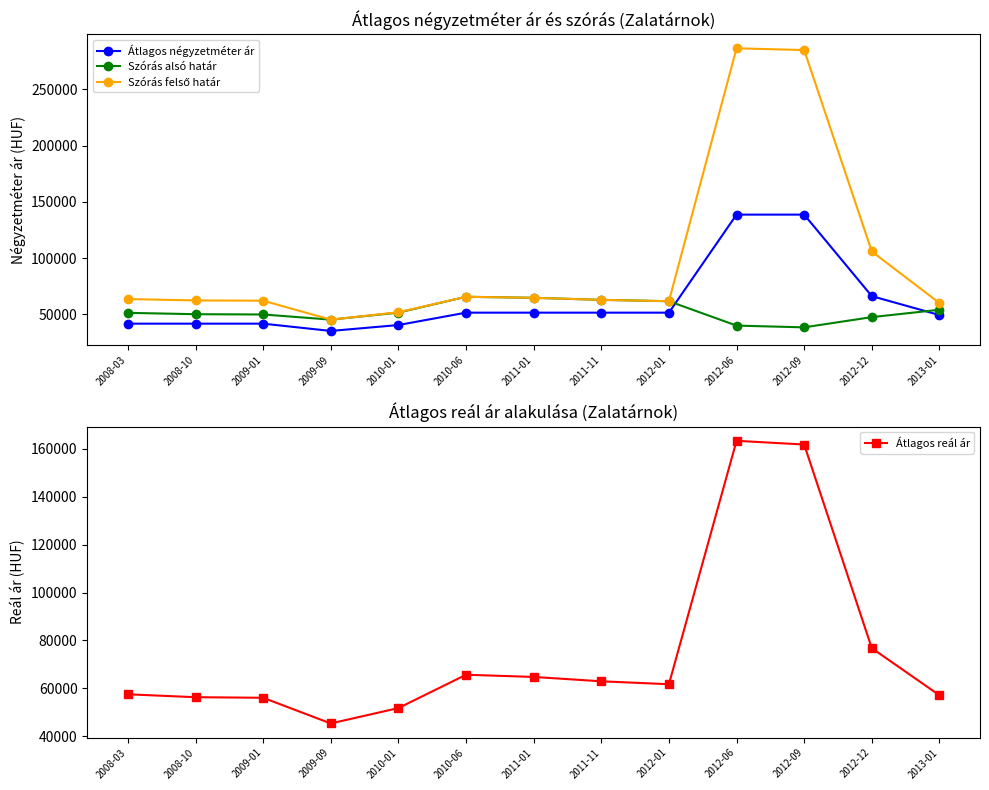

What is the maximum value shown in the chart?

286460